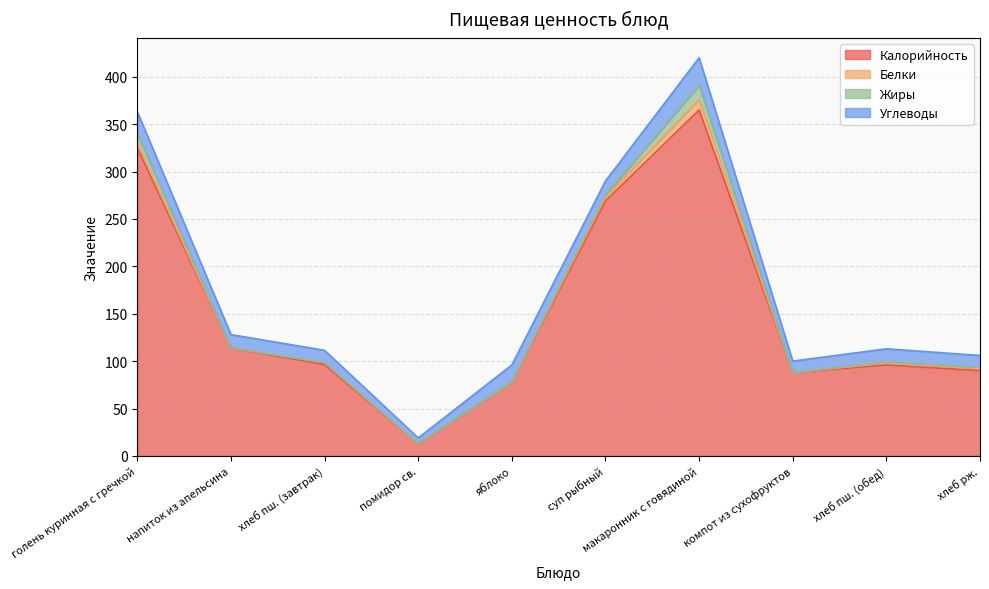

Which series has the largest range (max minus min)?

Калорийность